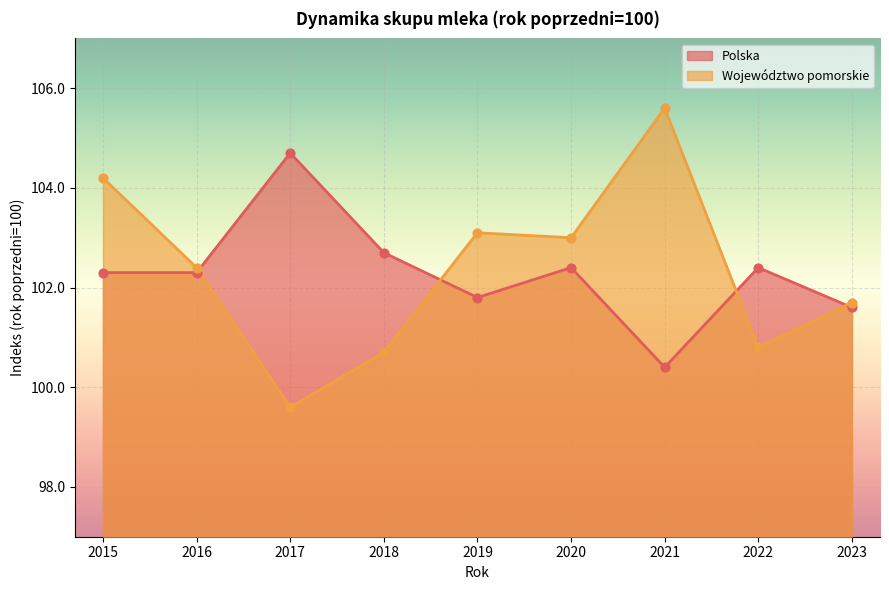

At how many categories does at least one series exceed 103?

4